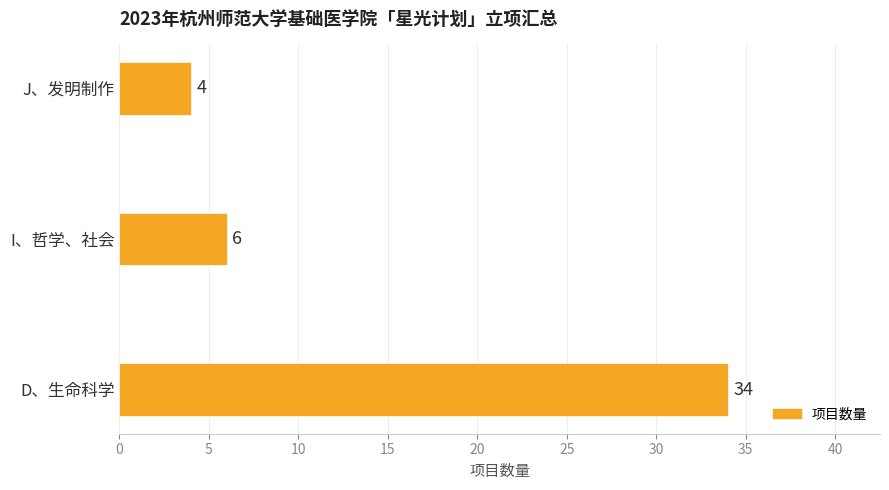

How many data points are less than 6?

1